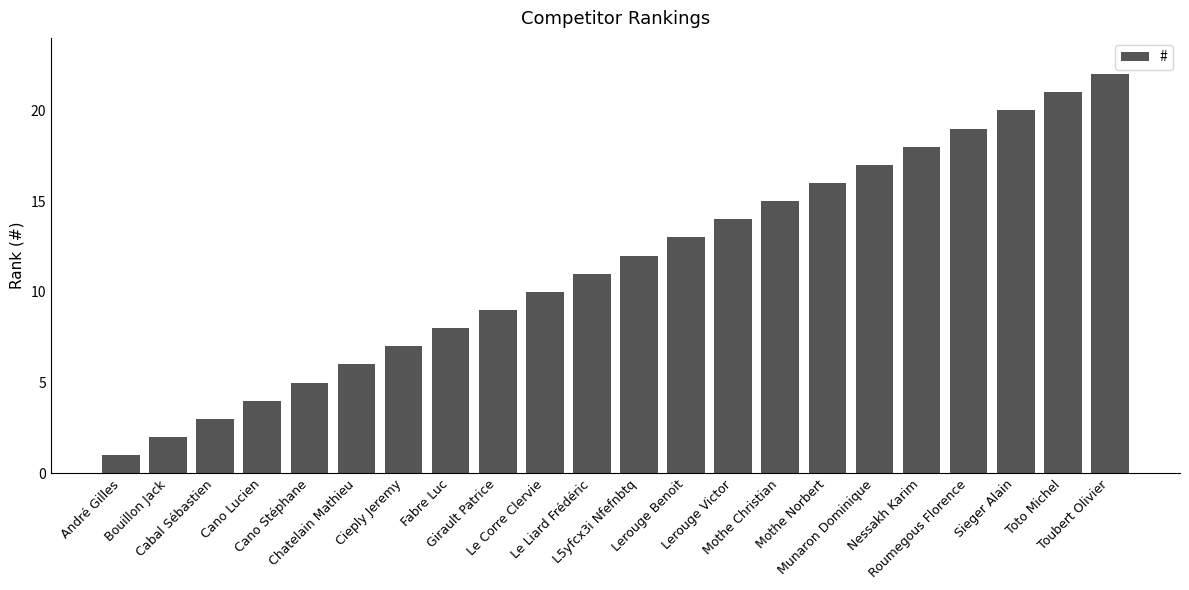

What is the label of the 11th bar from the left?

Le Liard Frédéric